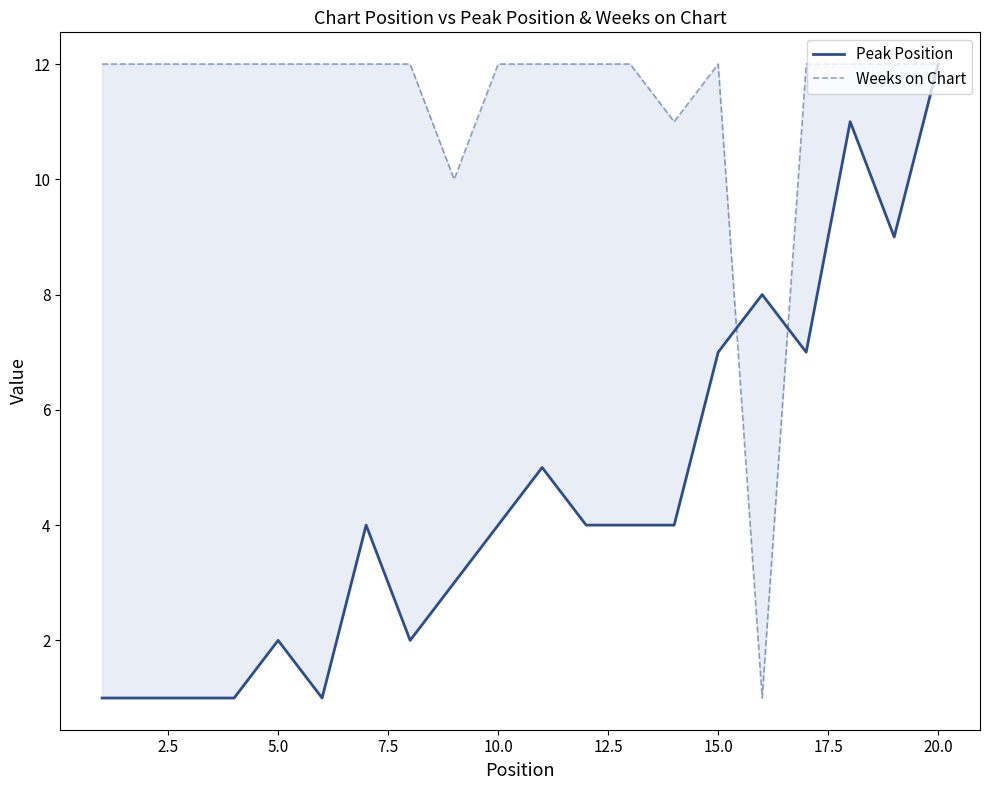

What is the difference between the second highest and second lowest values in the Peak Position series?

10